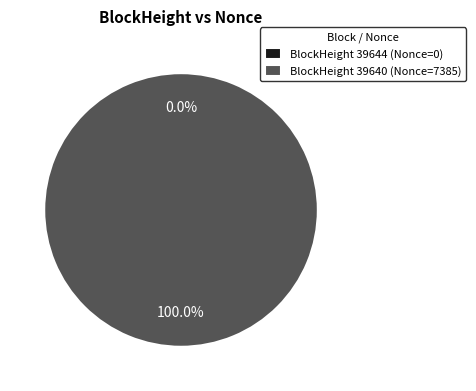

How many segments does this pie chart have?

2